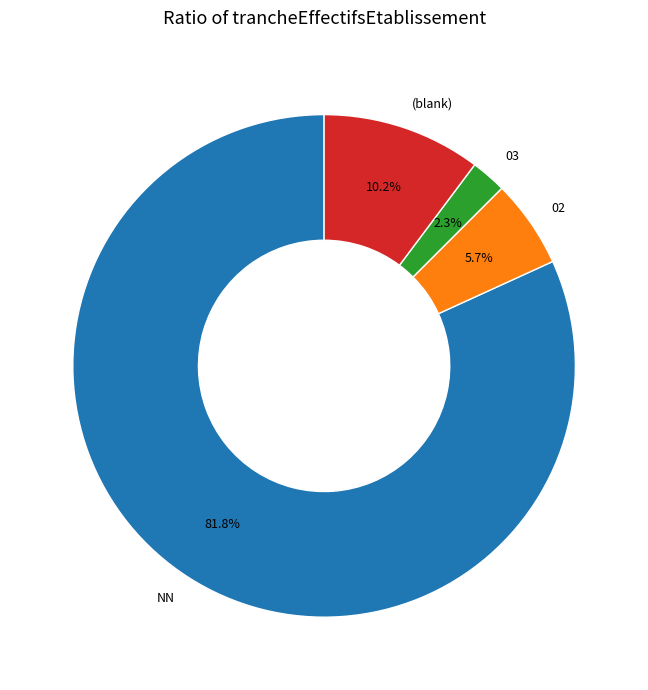

Which category has the biggest portion of the pie?

NN